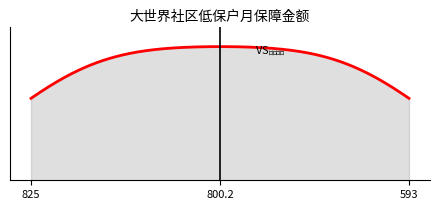

Does the chart display data point markers on the line(s)?

No